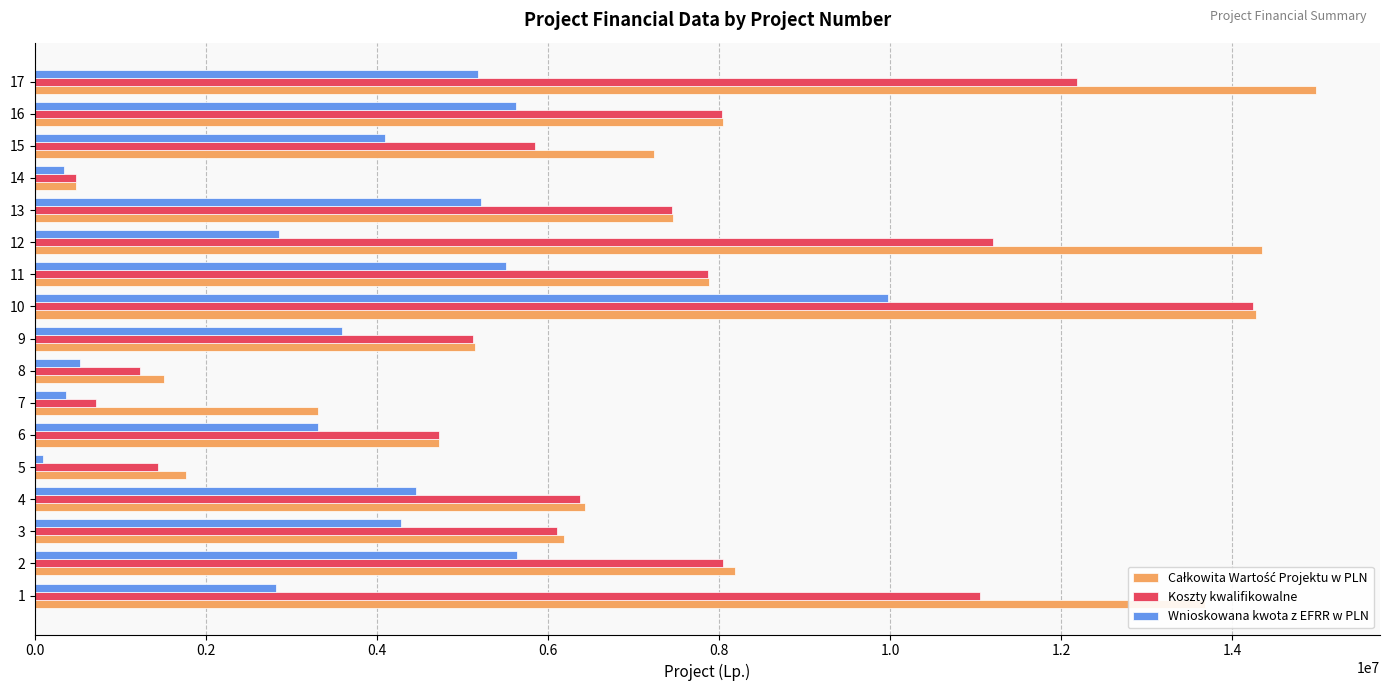

What is the average value of the Wnioskowana kwota z EFRR w PLN series?

3753622.2